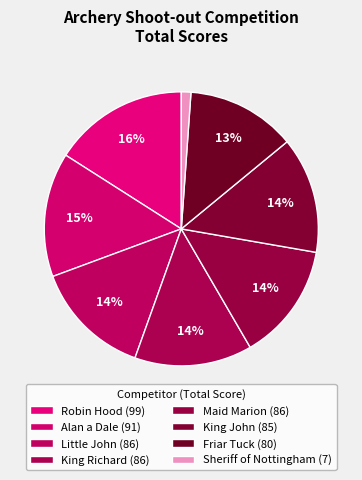

How many slices are in this pie chart?

8